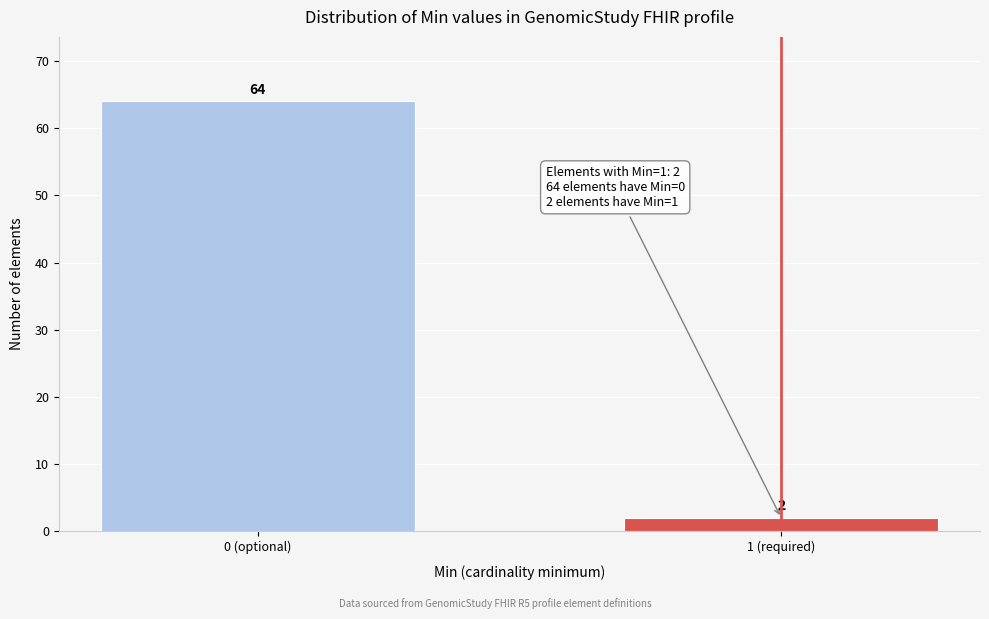

Reading left to right, extract all data points from this chart.

0 (optional)=64	1 (required)=2